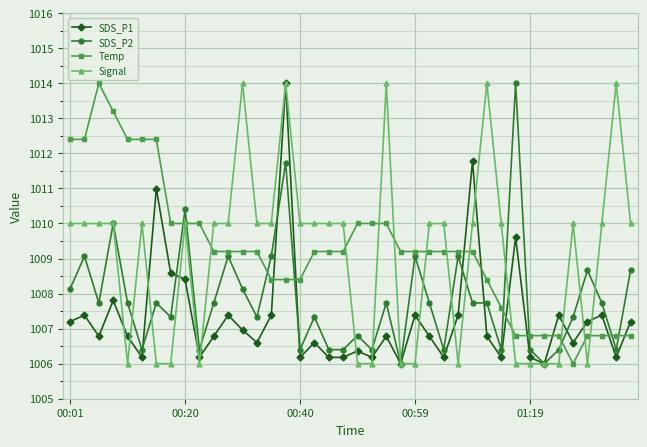

At how many categories does at least one series exceed 1013?

8